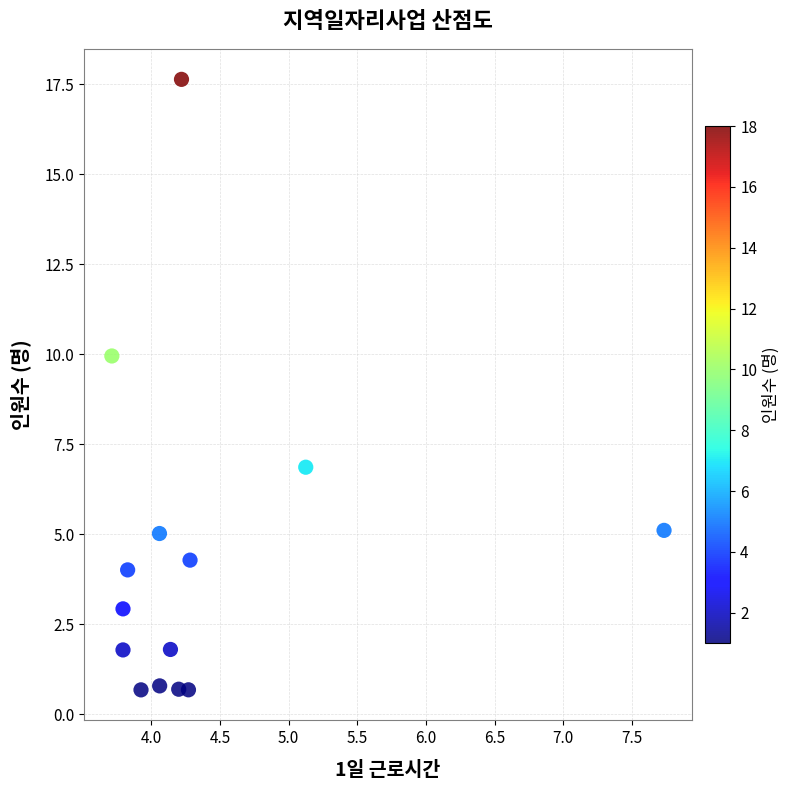

What is the range of X values (max minus min)?

4.0